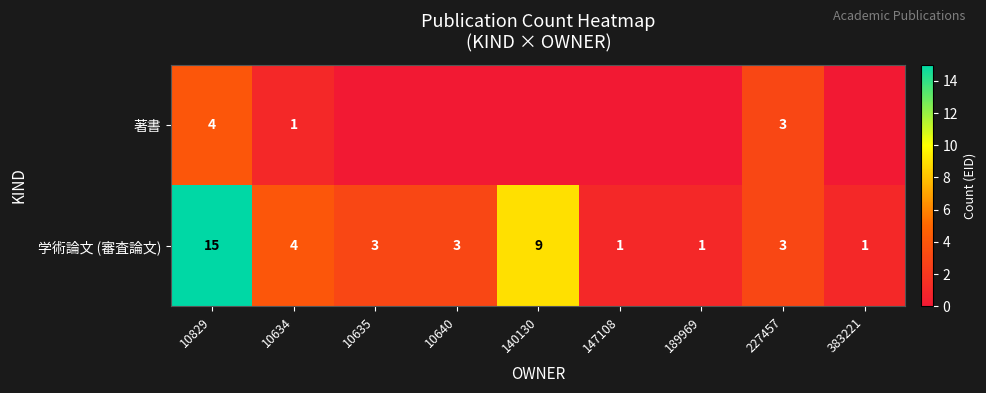

True or false: 学術論文 (審査論文) has a value of 0 at 147108.

False